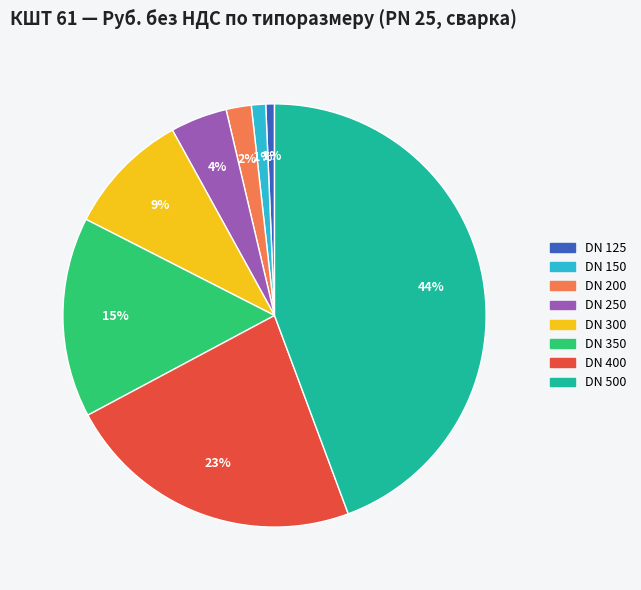

Is there any slice that represents more than half of the pie?

No